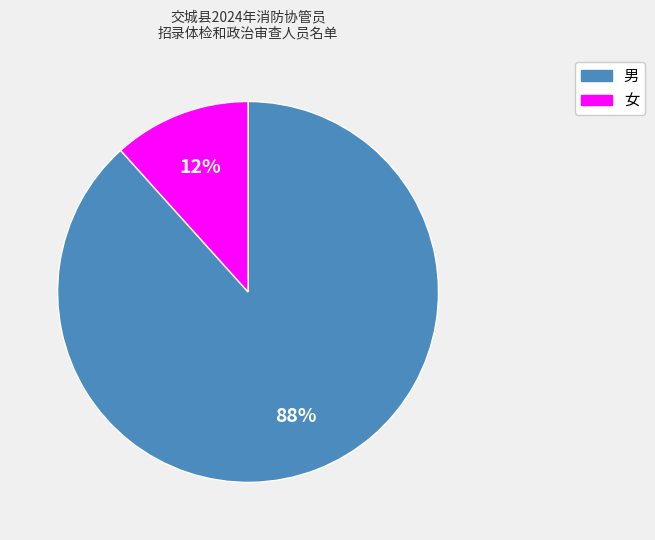

To the nearest percent, what is the combined percentage of 男 and 女?

100%